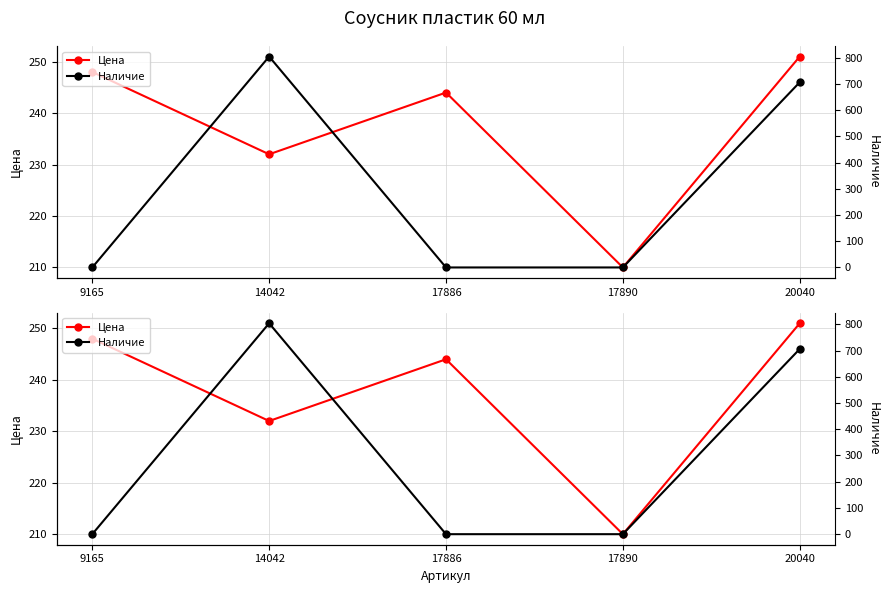

Where is the first local minimum for Цена?

14042